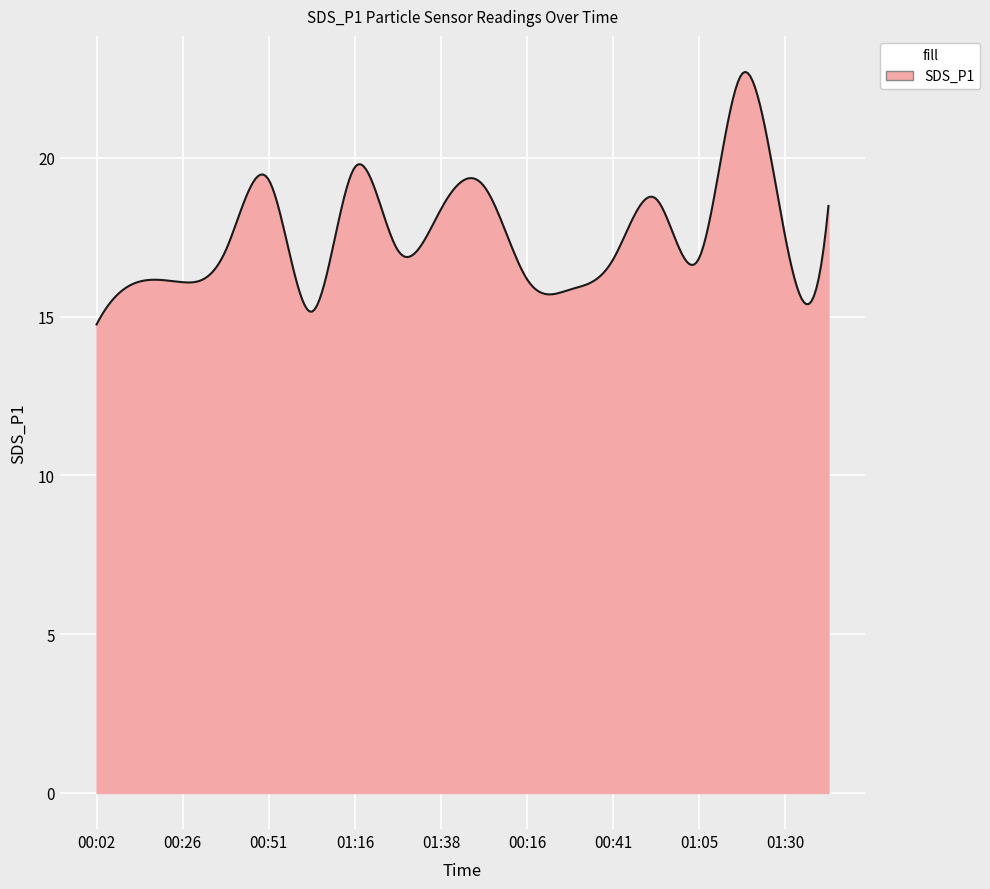

What is the greatest value displayed?

22.7